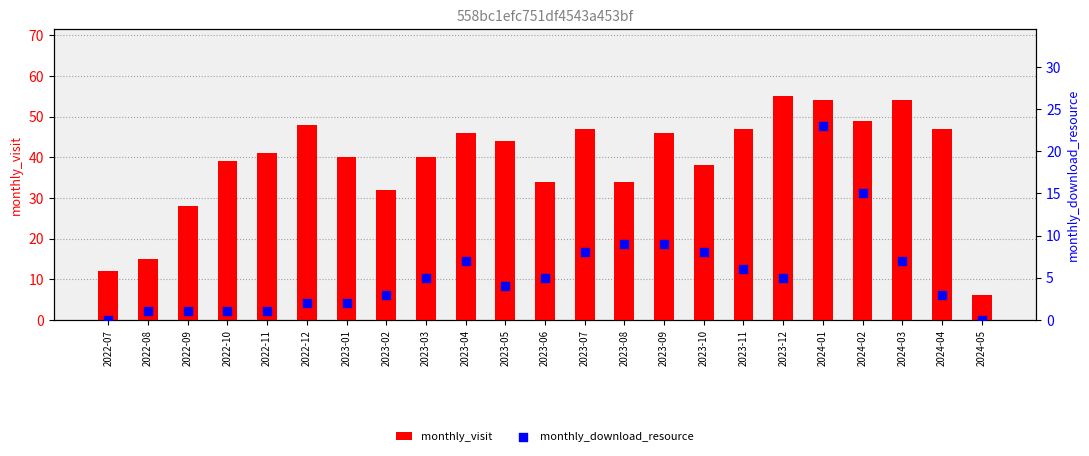

Which series has the largest total across all categories?

monthly_visit